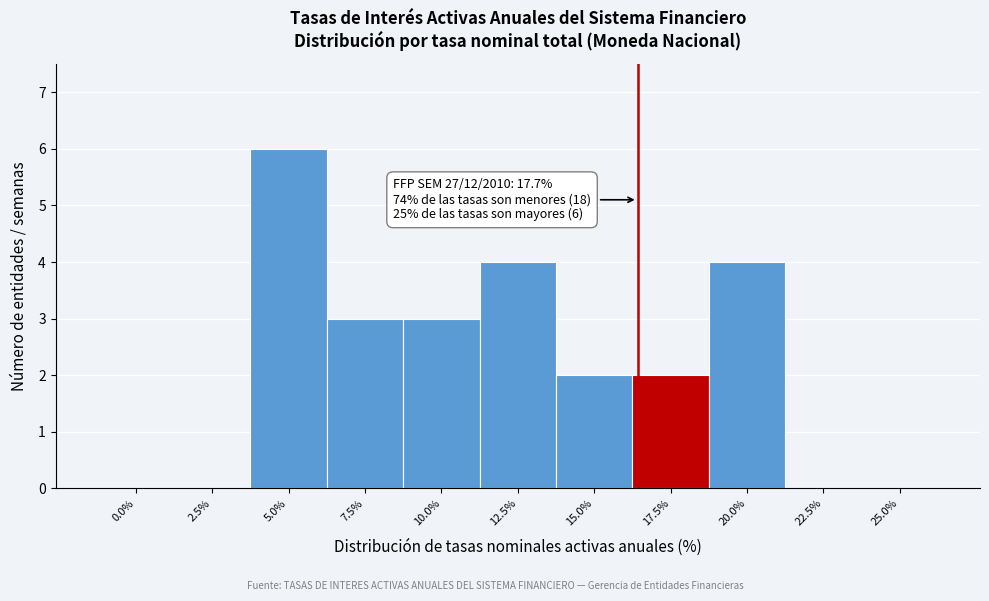

Reading left to right, what are all the values shown in this chart?

0.0%=0	2.5%=0	5.0%=6	7.5%=3	10.0%=3	12.5%=4	15.0%=2	17.5%=2	20.0%=4	22.5%=0	25.0%=0